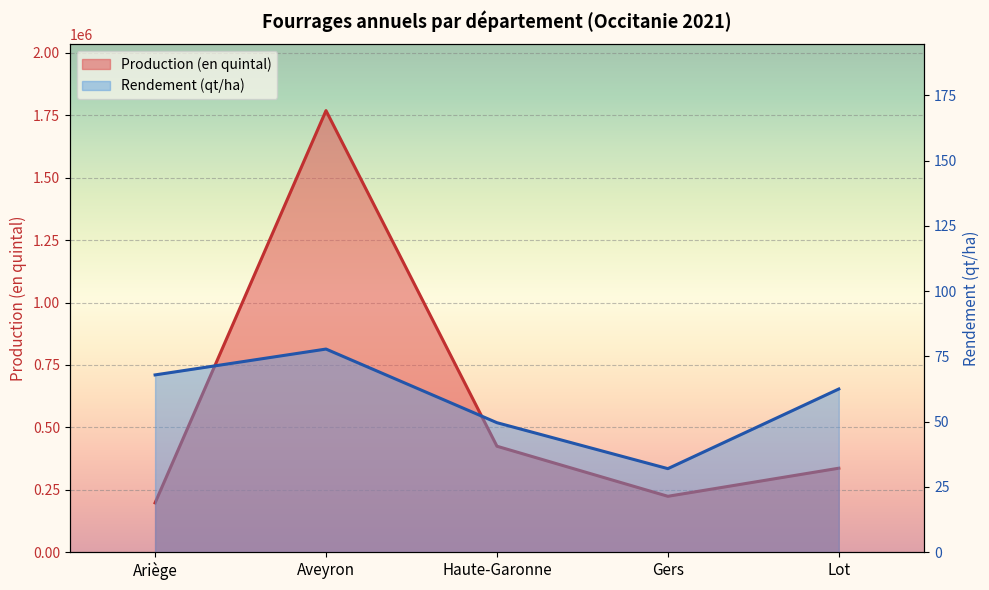

Between Gers and Lot, which series saw the biggest shift?

Production (en quintal)